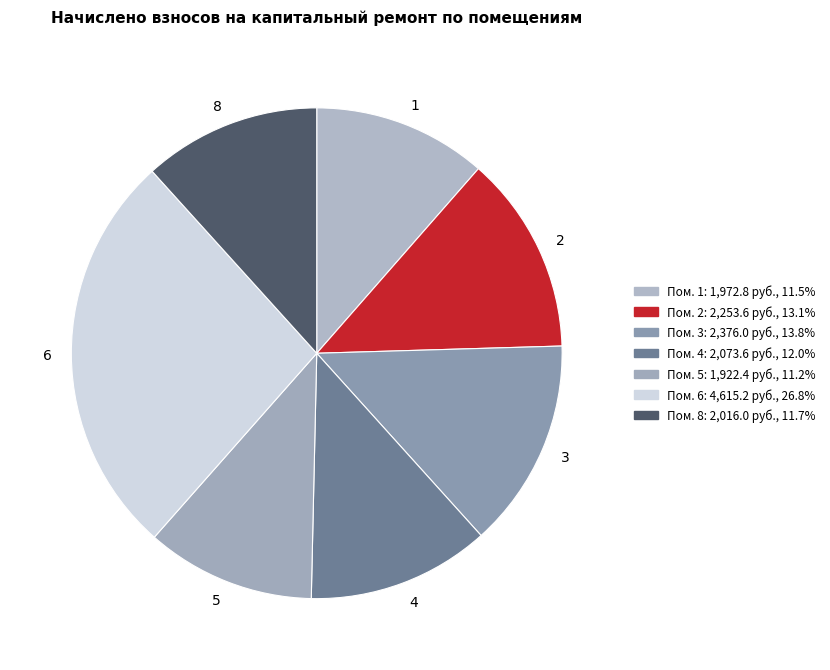

Which slice is the largest?

6